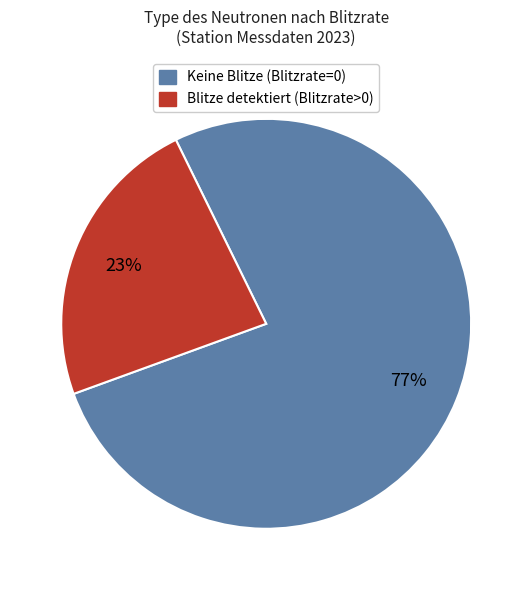

How many slices are in this pie chart?

2